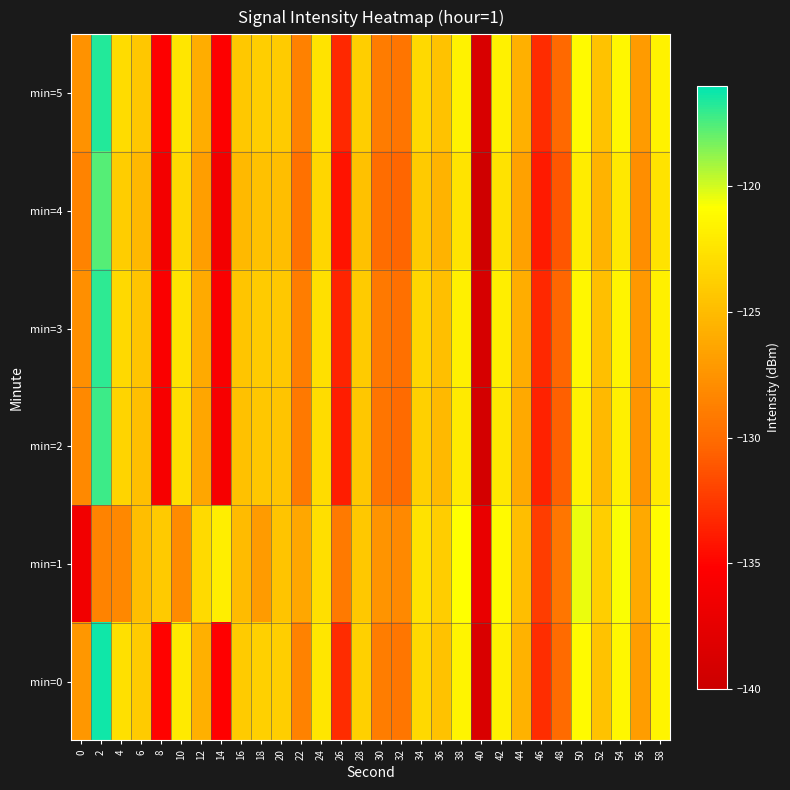

Which has a higher value, 14 or 6?

6